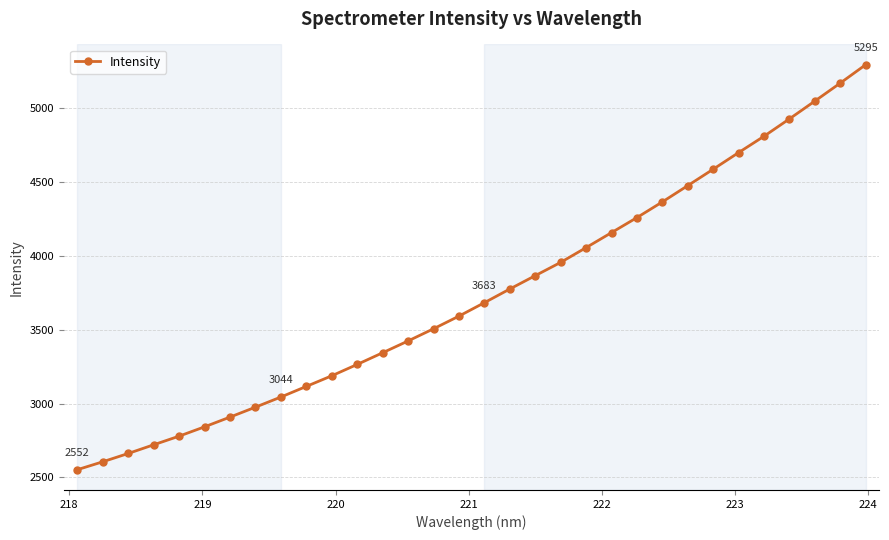

What is the value of the 3rd point from the left?

2661.5